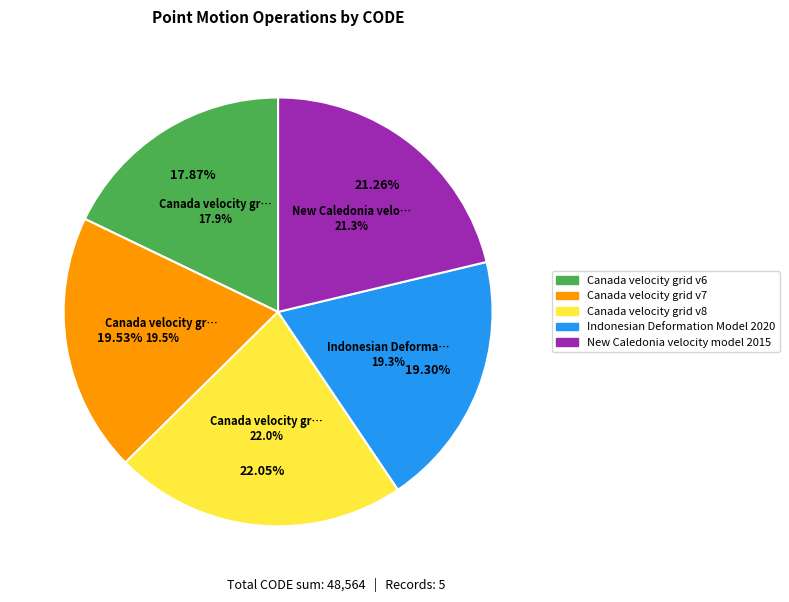

Combined, what portion of the pie is Canada velocity grid v6 and Canada velocity grid v8?

39.9%